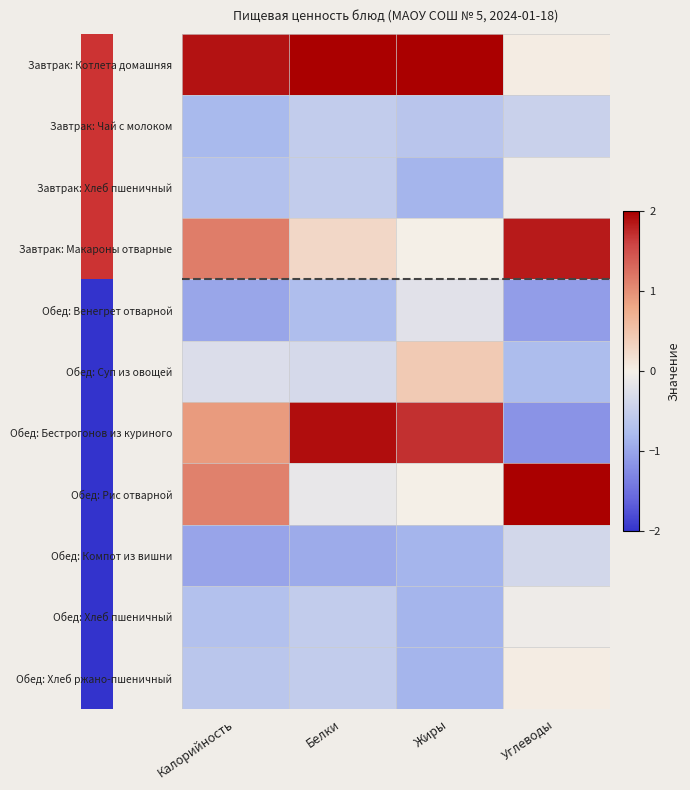

Which series has the widest spread of values?

Обед: Бестрогонов из куриного